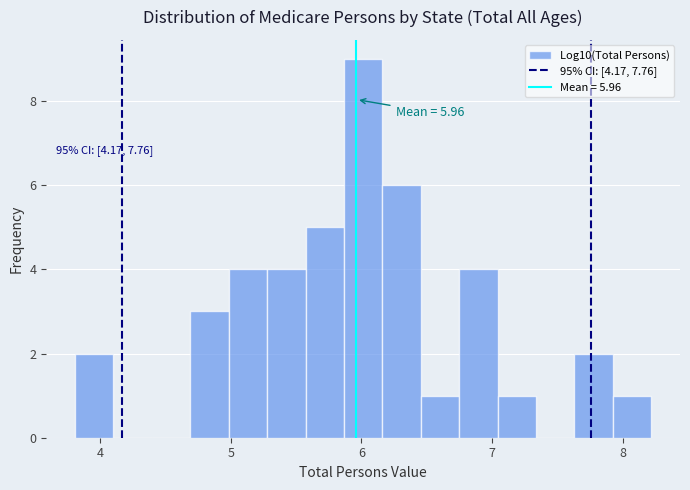

Read against the x-axis, roughly where is the centre of the tallest bar?

6.0